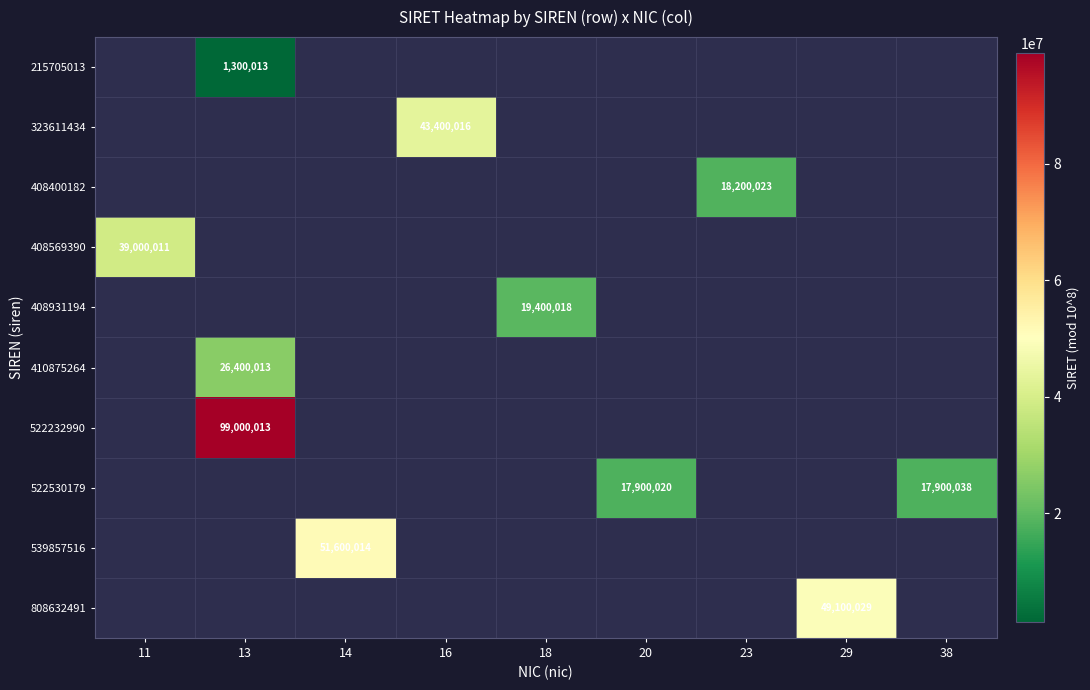

What is the minimum value shown in the chart?

1300013.0